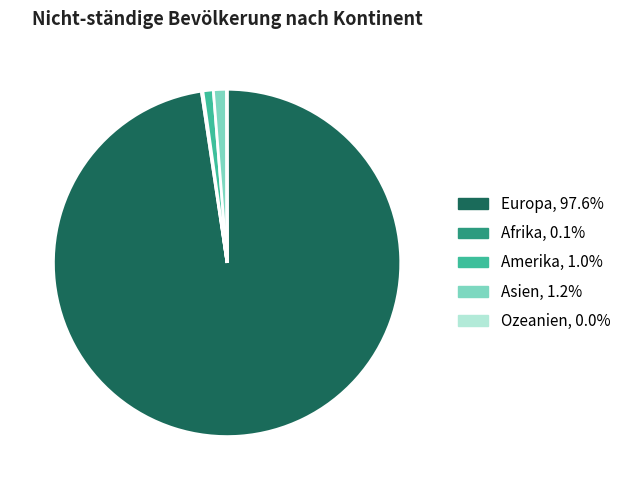

Approximately how many times larger is the value at Amerika compared to Asien?

0.8